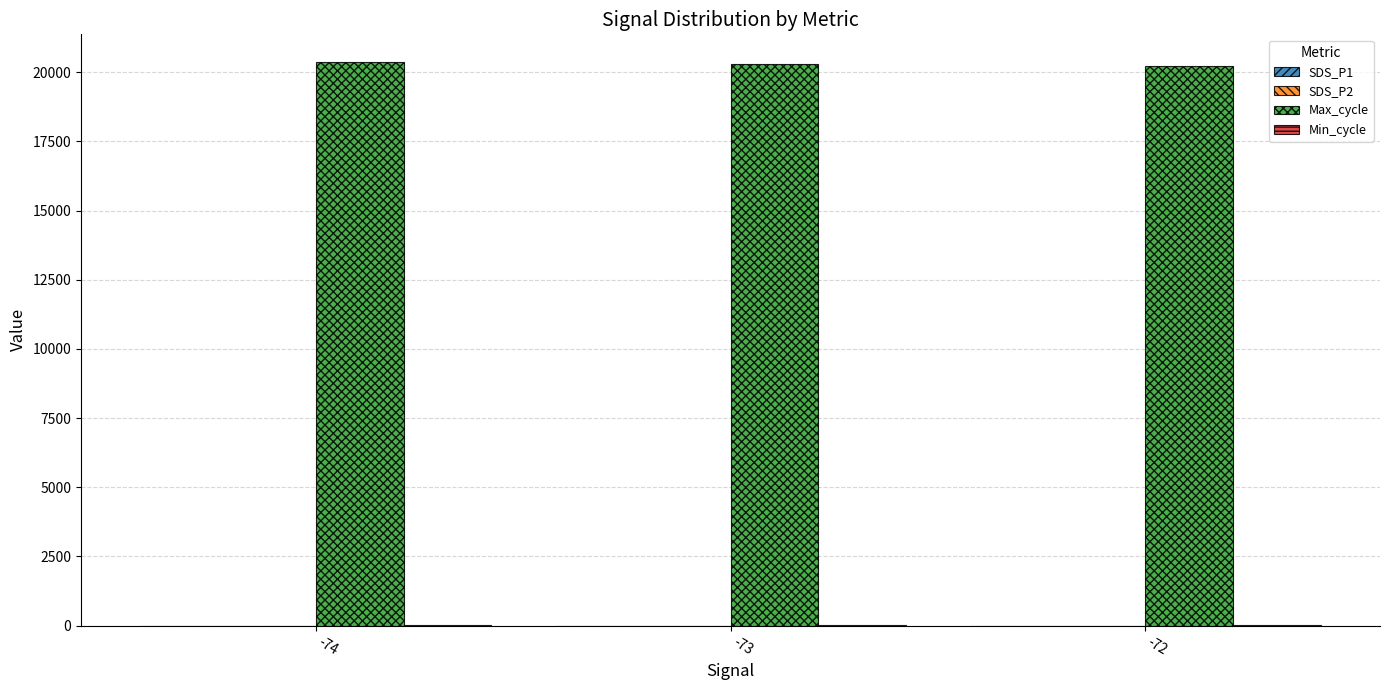

The value of Max_cycle at -73 is 20284.2. True or false?

True